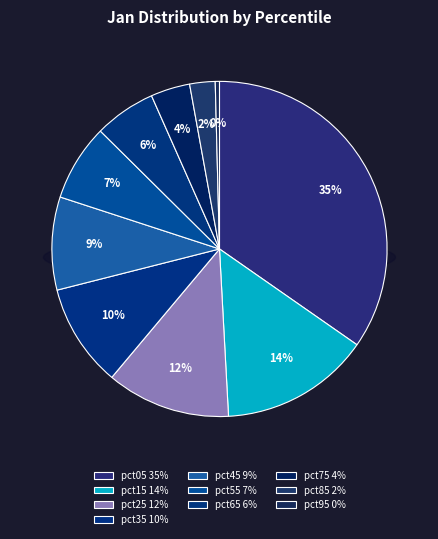

Is pct05 the majority of the pie?

No